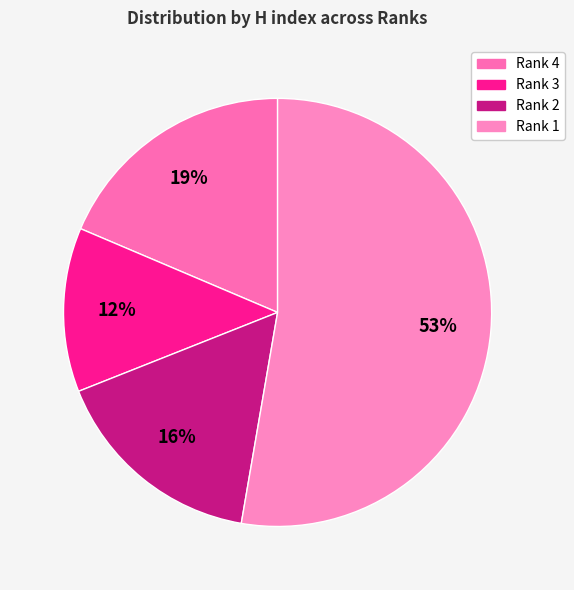

What is the smallest slice in the pie chart?

Rank 3